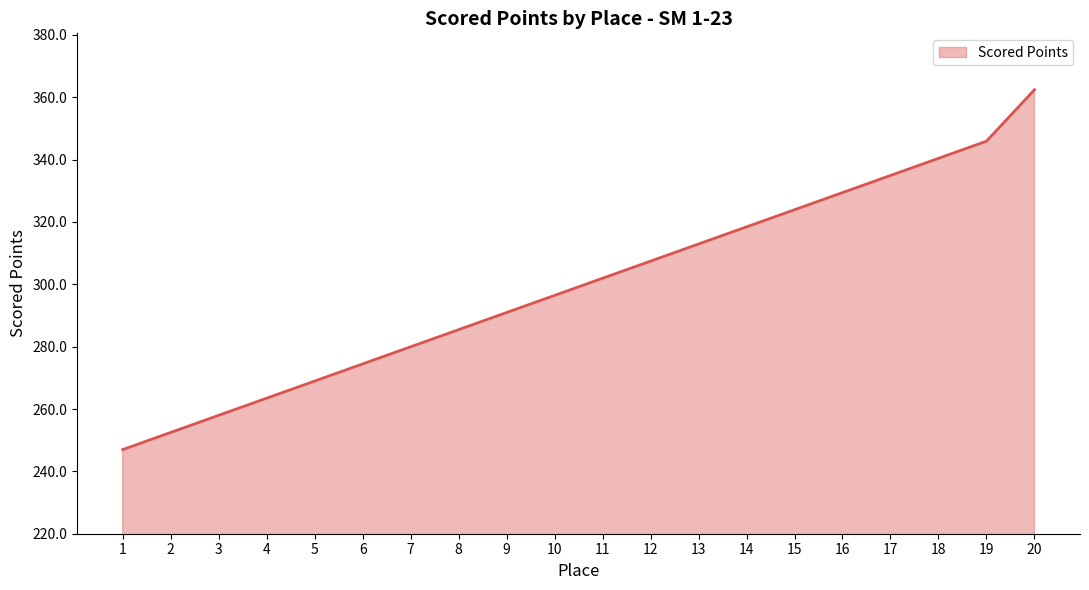

What is the greatest value displayed?

362.4